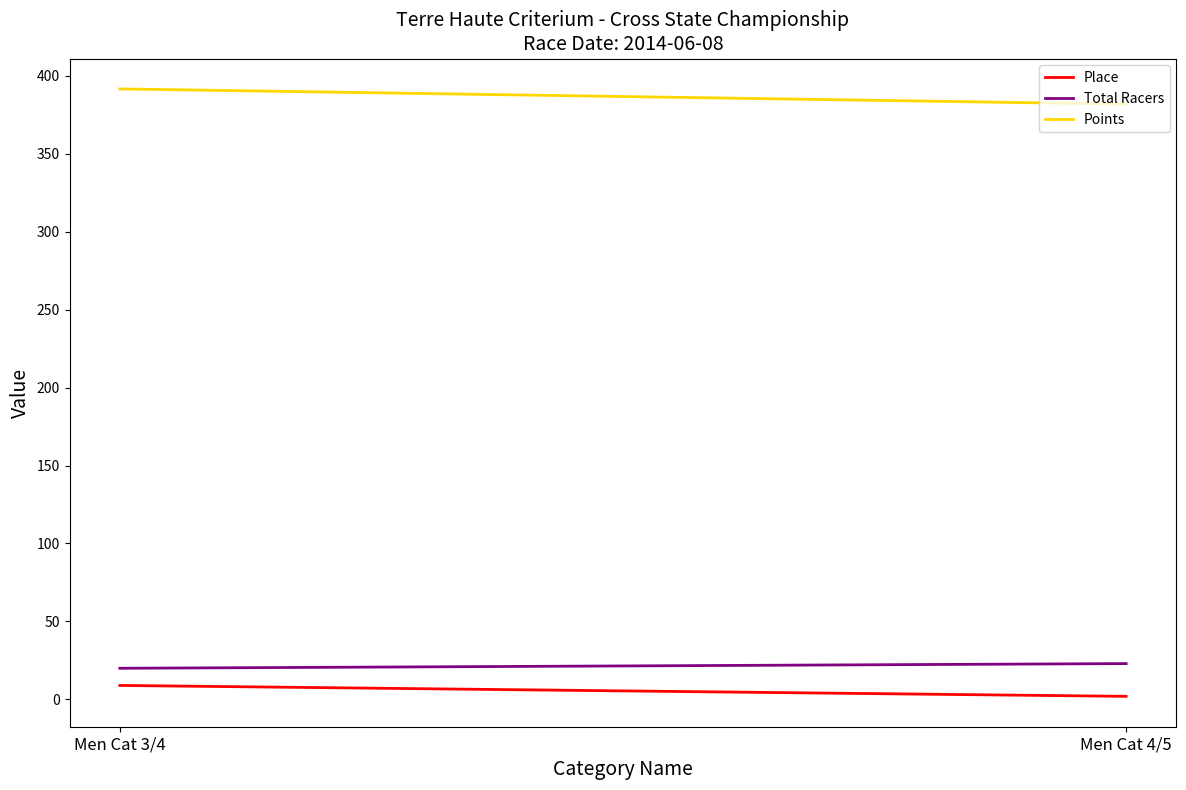

Which has a higher value, Men Cat 4/5 or Men Cat 3/4?

Men Cat 3/4